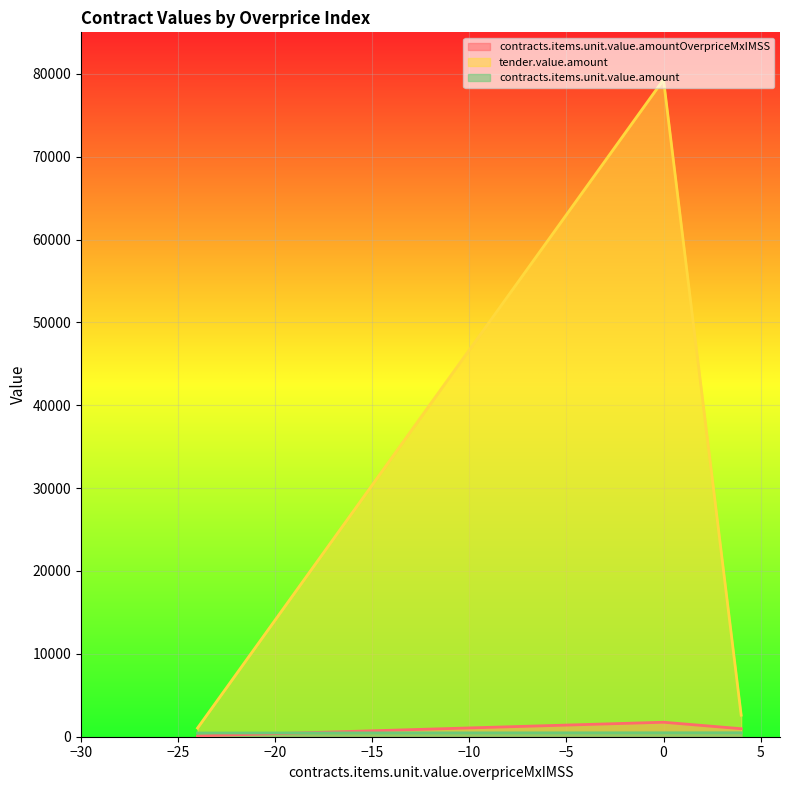

Which series has the largest total across all categories?

tender.value.amount